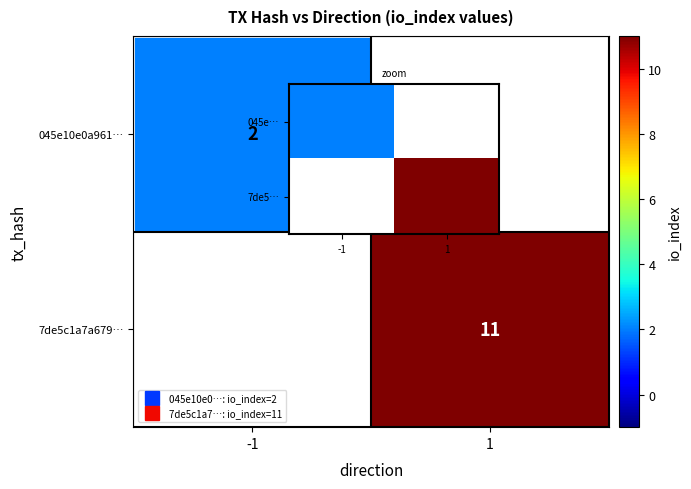

Is it true that 7de5… equals 0 at -1?

True